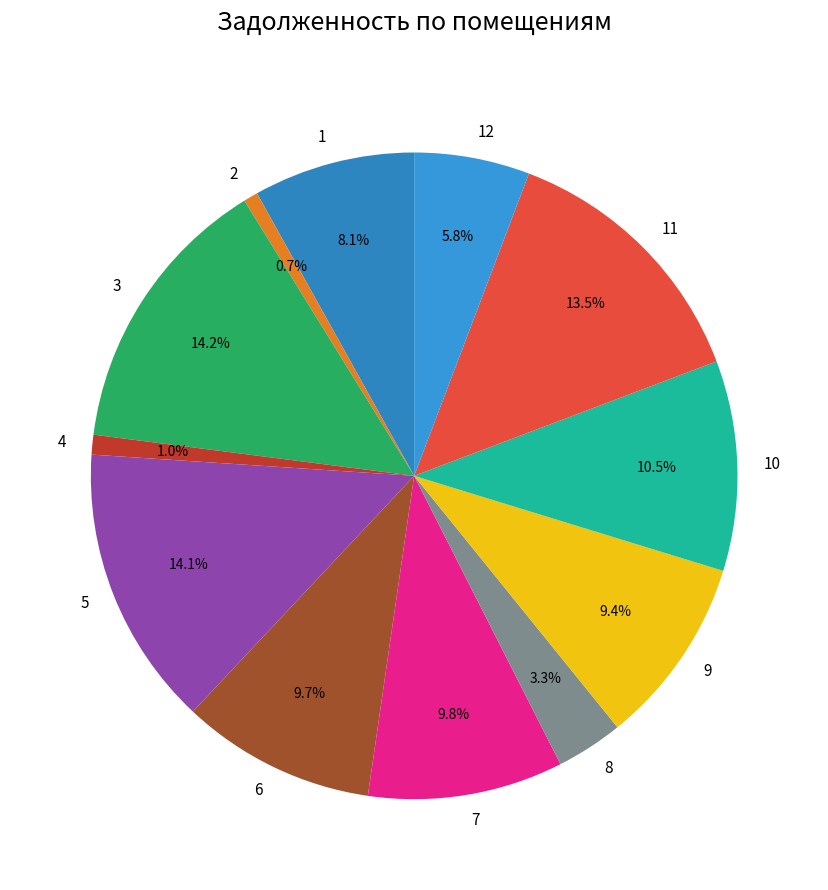

The 10 slice represents 17% of the pie. True or false?

False